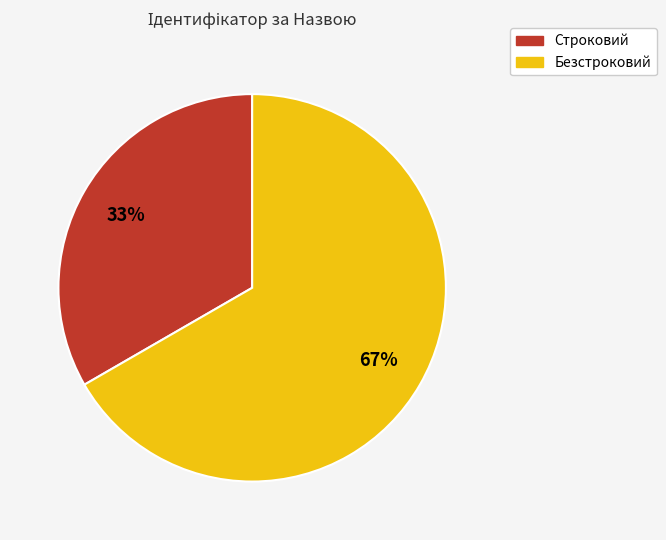

Does Строковий account for over 50% of the chart?

No